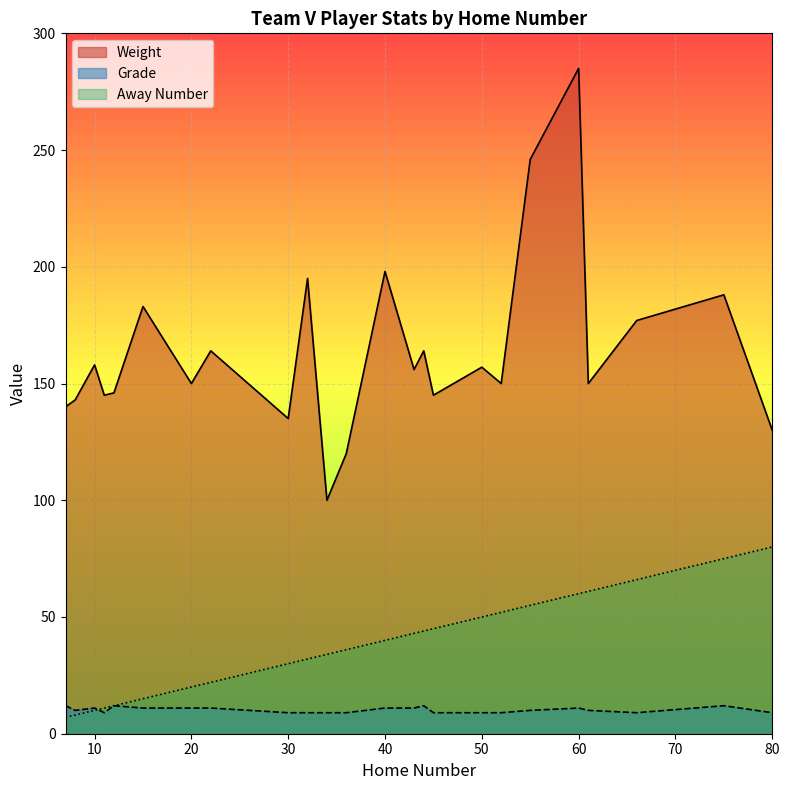

Rank the series by their average value, from highest to lowest.

Weight, Away Number, Grade